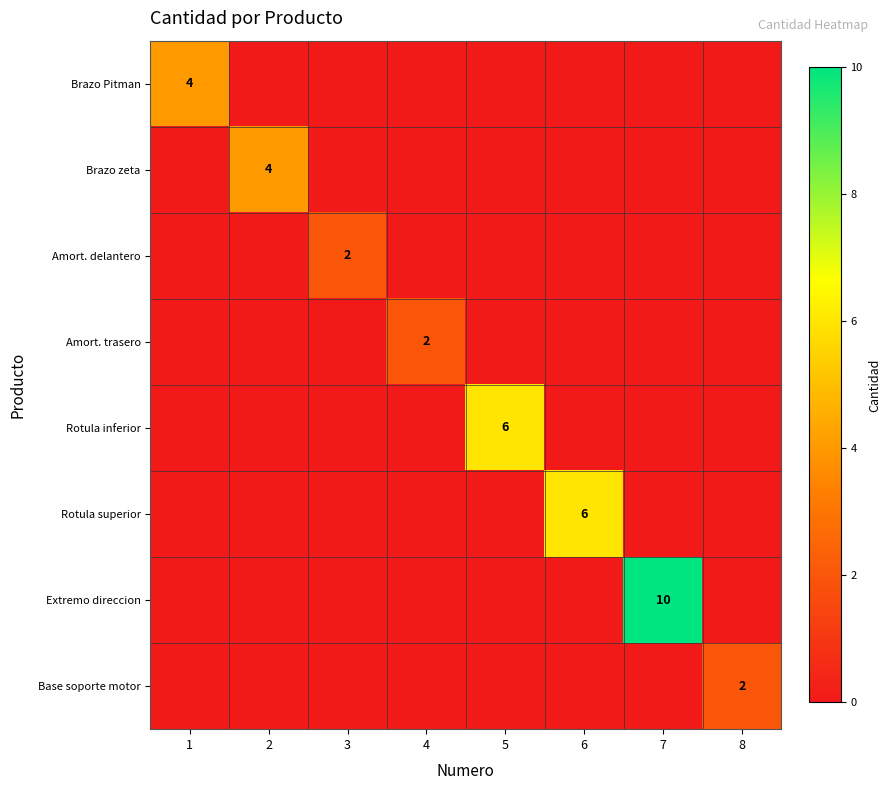

The Amort. trasero series shows 2 at 4. True or false?

True